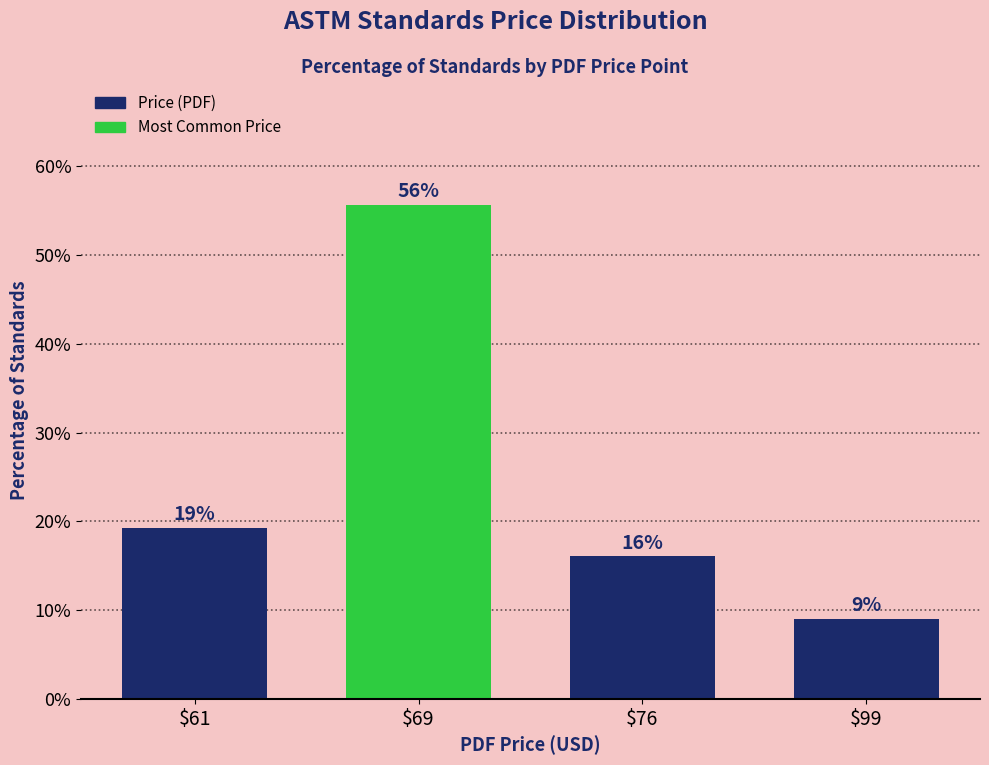

What is the value of the 3rd bar from the left?

16.1